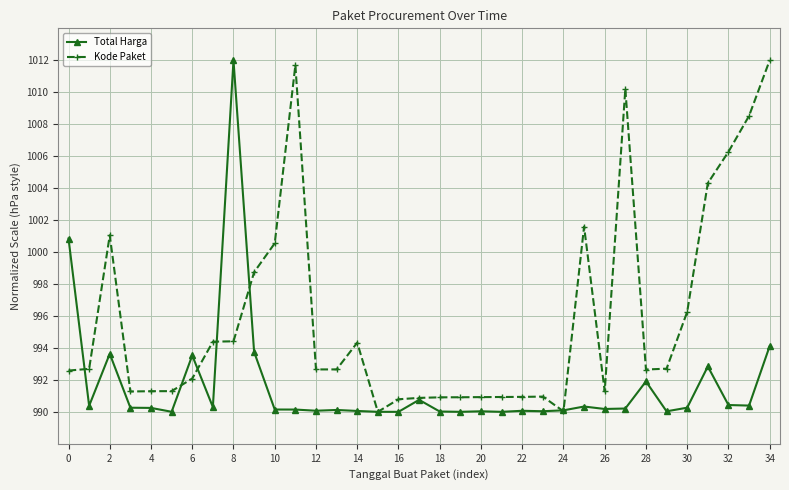

What is the lowest value of the Total Harga series?

990.0